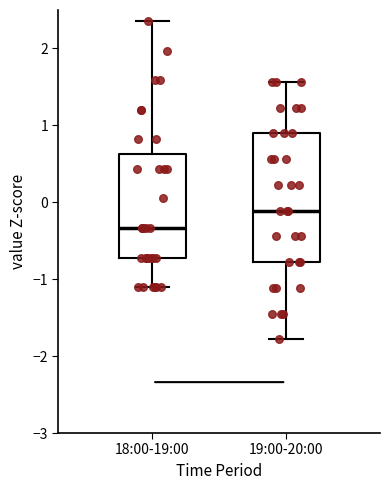

Comparing the boxes themselves (not the whiskers), which one is the tallest?

19:00-20:00